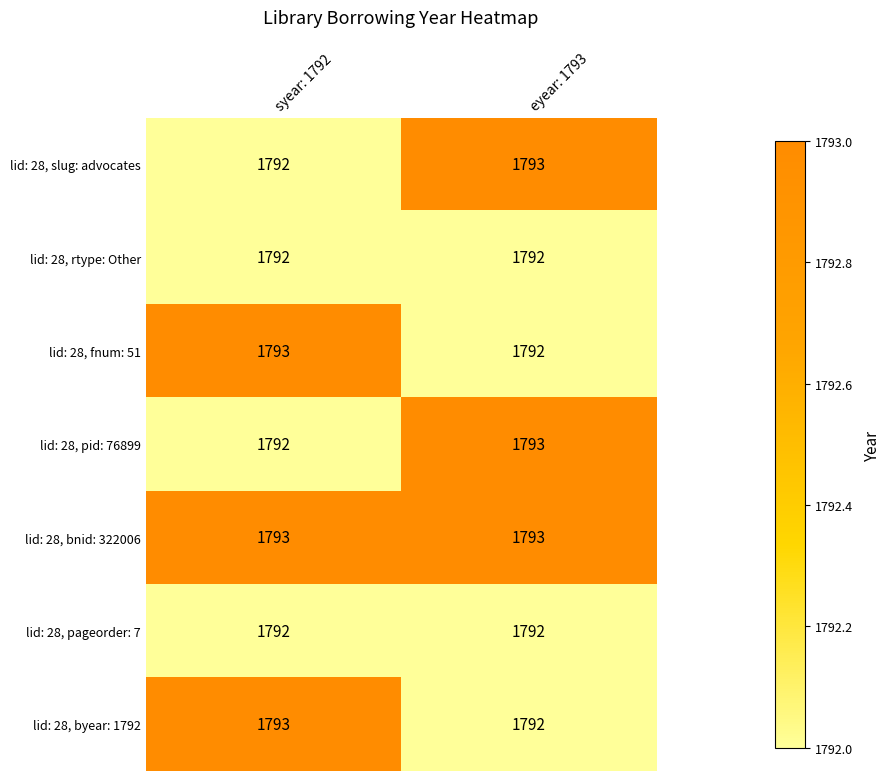

What is the minimum value shown in the chart?

1792